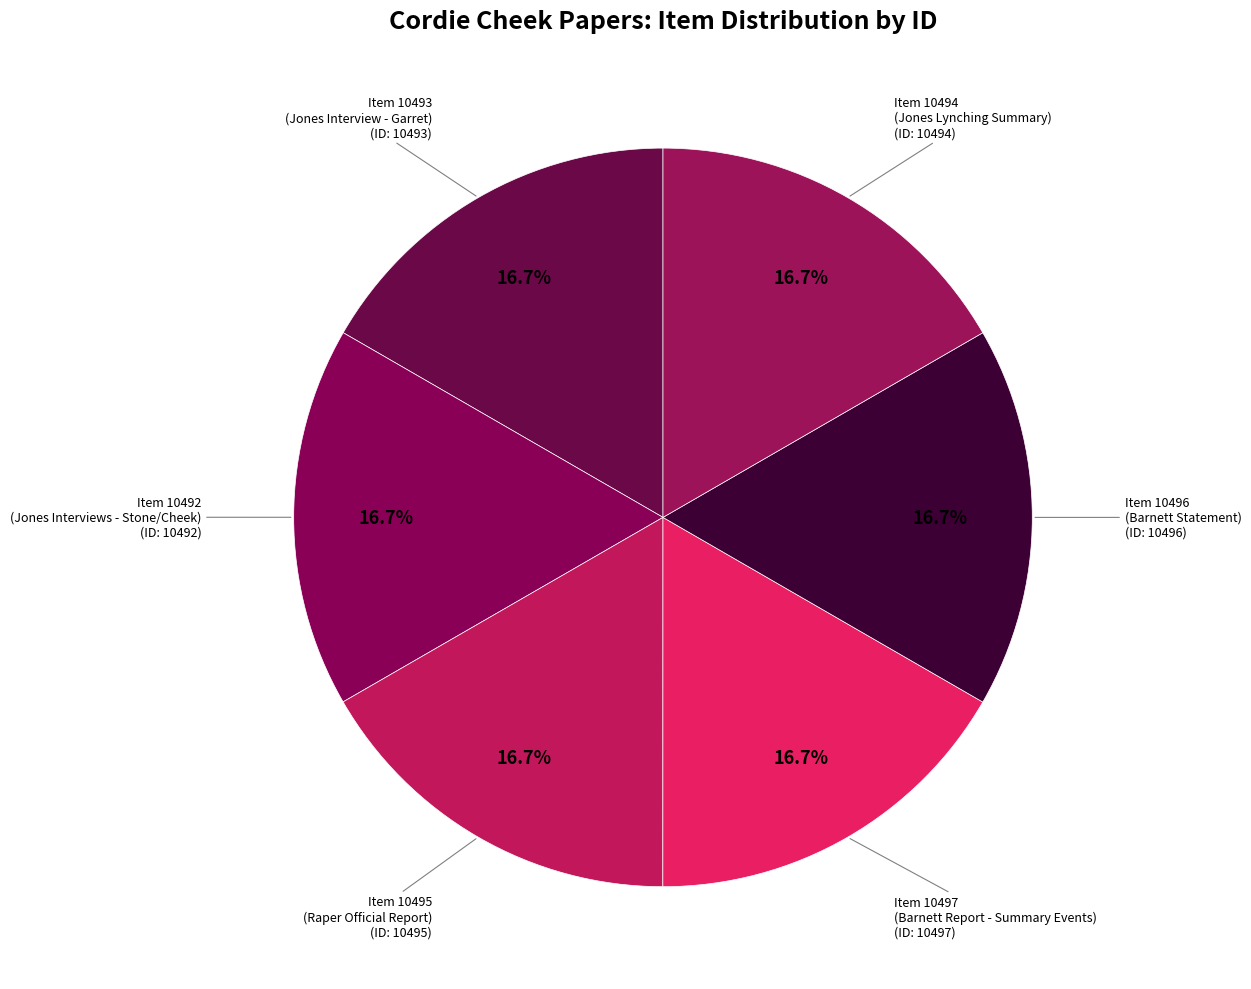

Does Item 10492 (Jones Interviews - Stone/Cheek) account for over 50% of the chart?

No